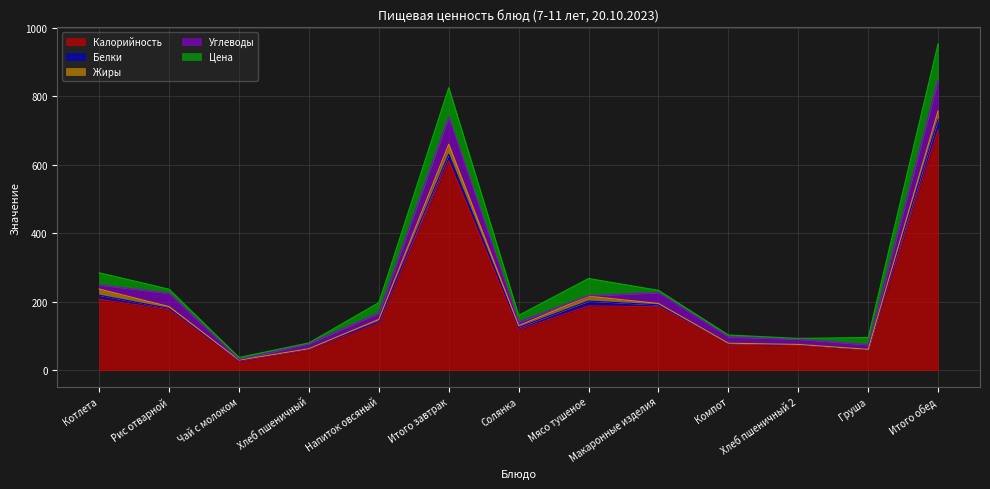

True or false: Цена and Белки cross at least once.

True